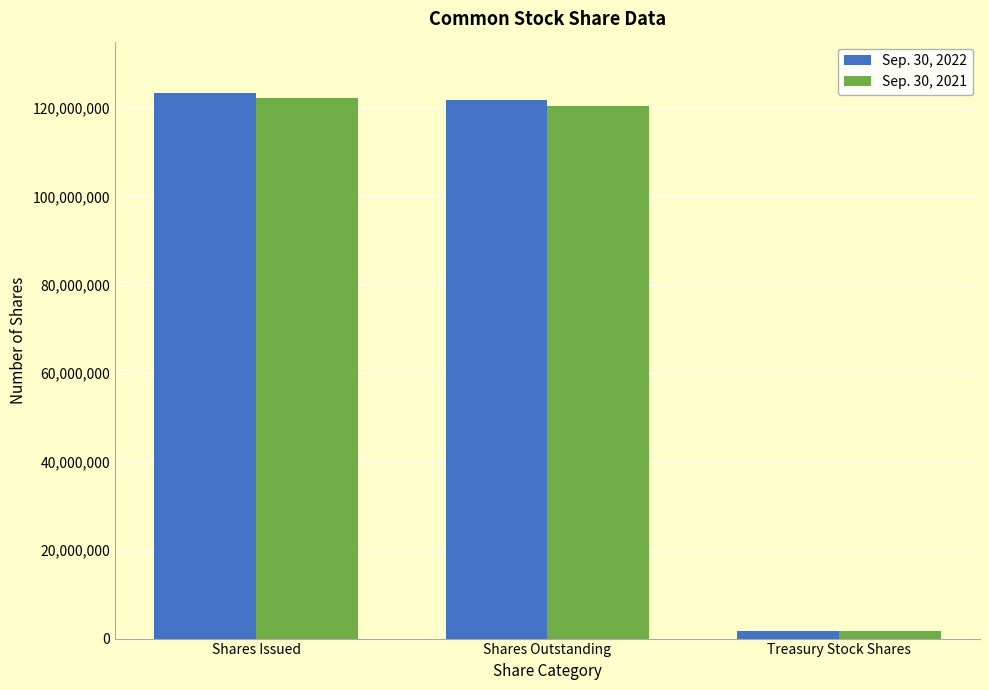

Rank the categories by Sep. 30, 2021 value from lowest to highest.

Treasury Stock Shares, Shares Outstanding, Shares Issued